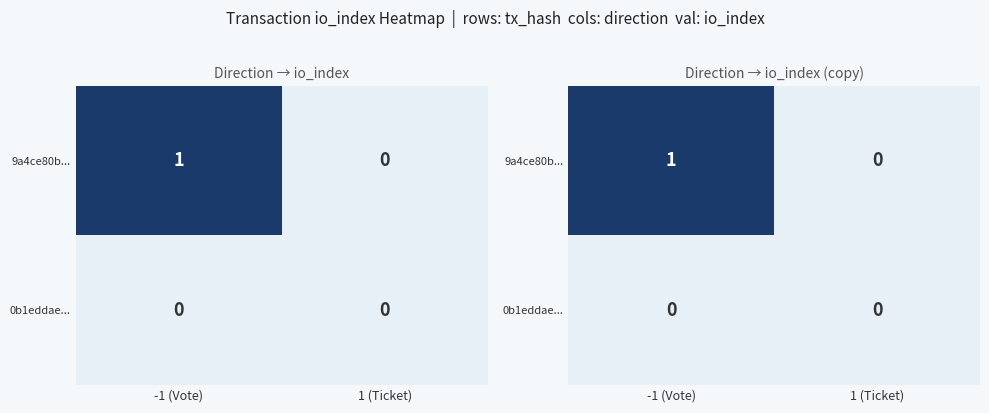

What is the difference between the highest and lowest values at -1 (Vote)?

1